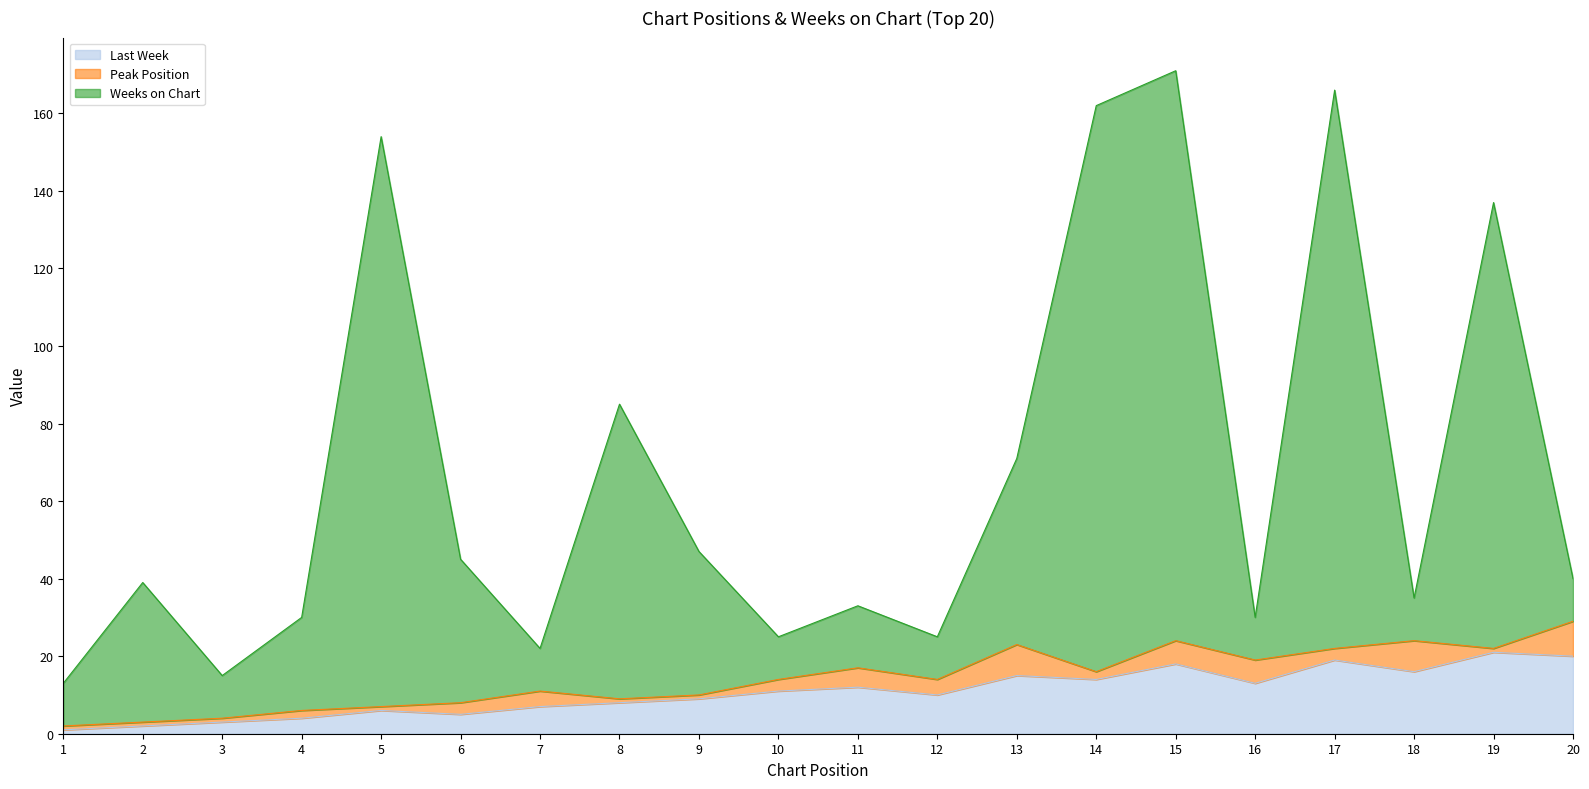

What is the sum of the Weeks on Chart values at 5 and 6?

199